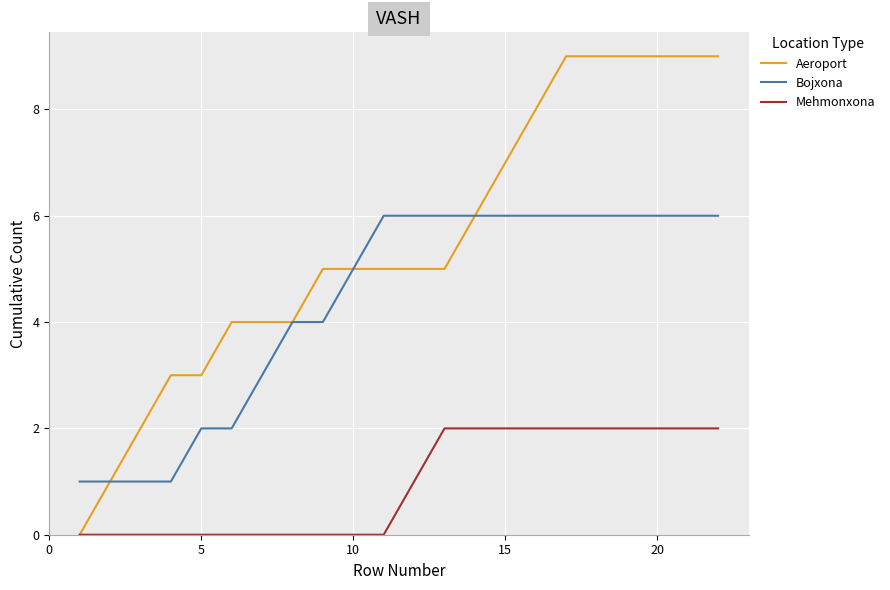

How many lines are shown in the chart?

3